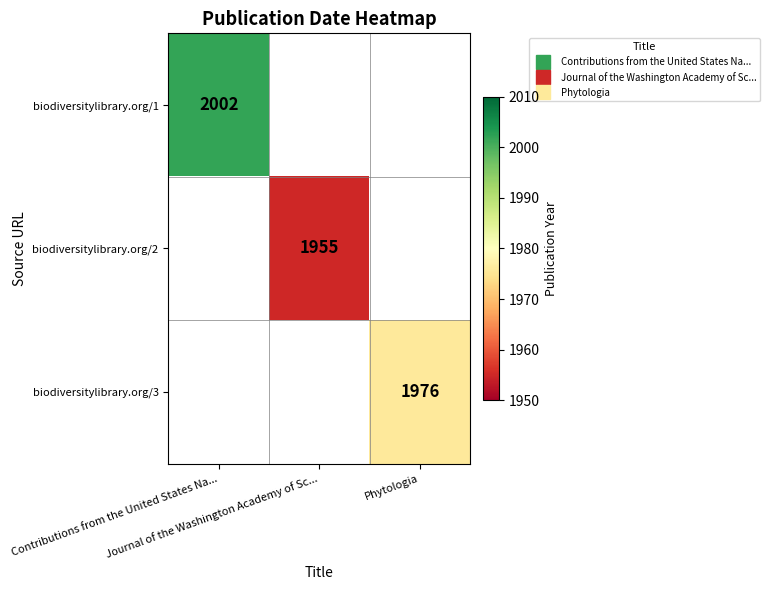

What is the maximum value for biodiversitylibrary.org/1?

2002.0